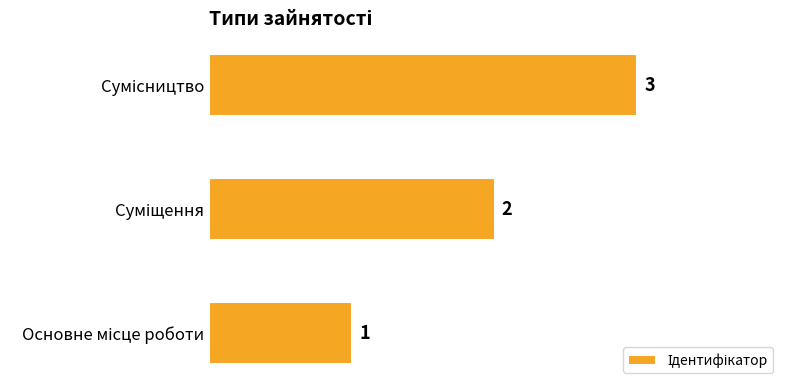

What is the sum of all values?

6